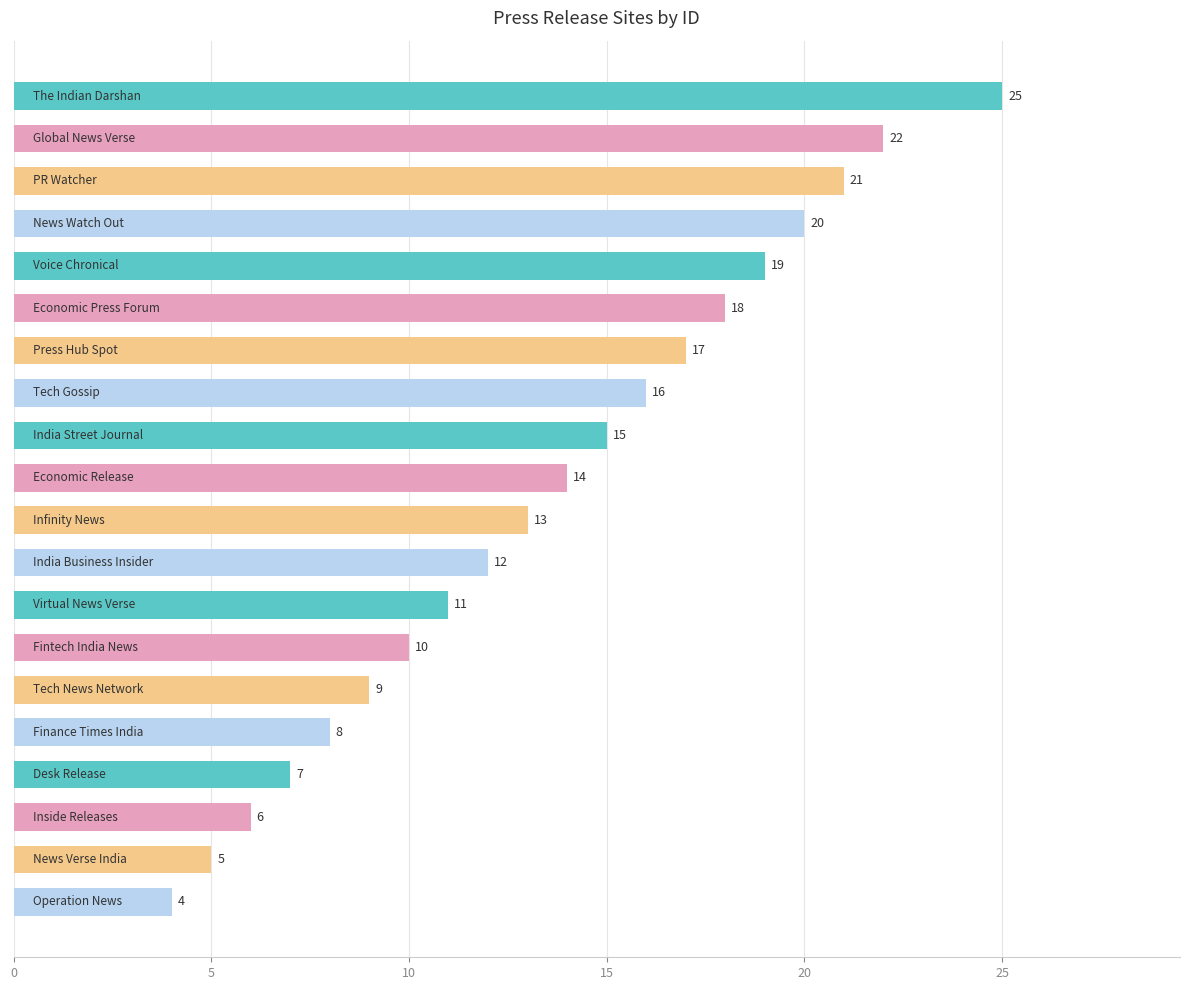

What is the maximum value shown in the chart?

25